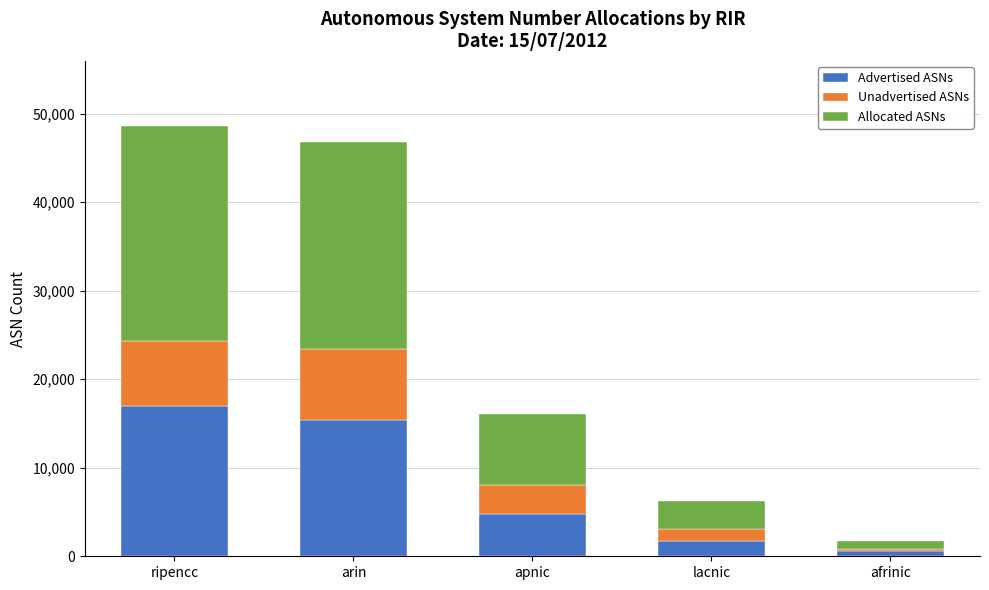

What is the sum of the Advertised ASNs values at lacnic and afrinic?

2256